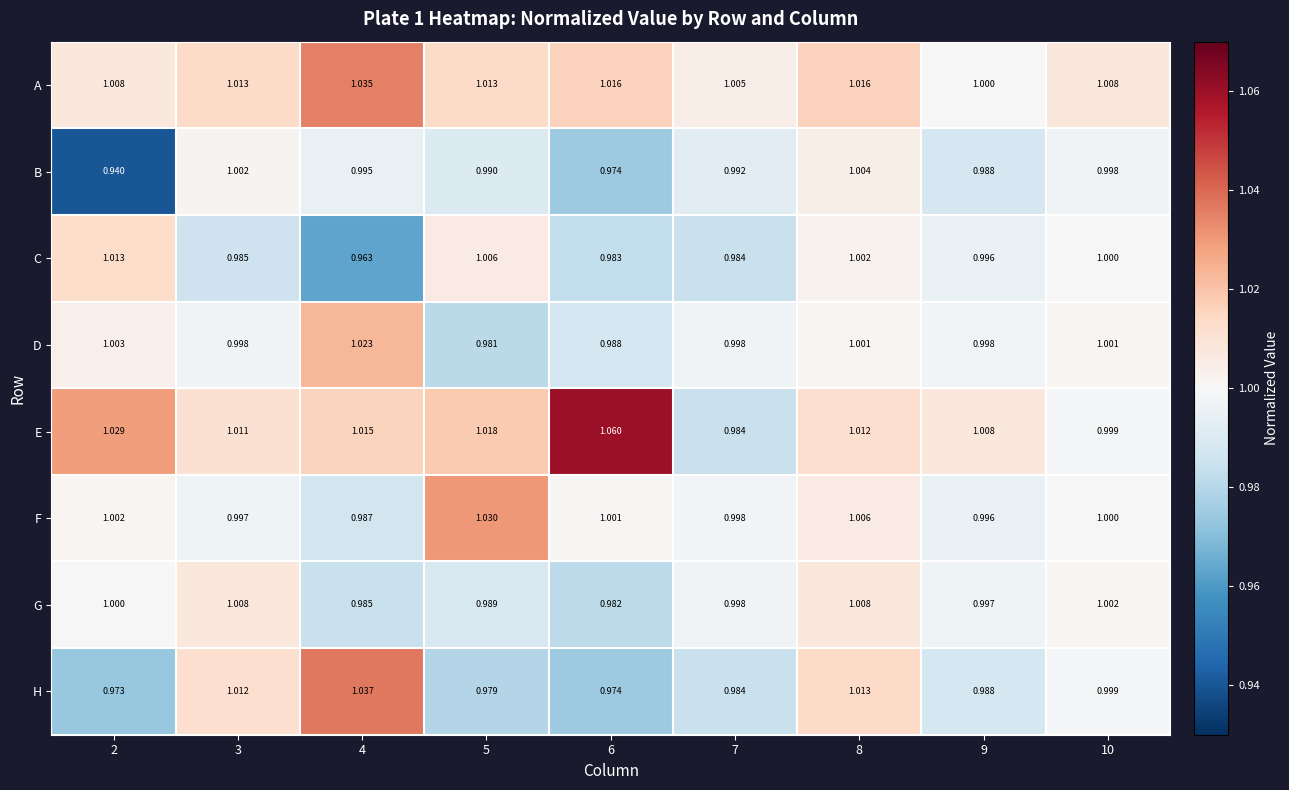

Which series has the largest total across all categories?

E